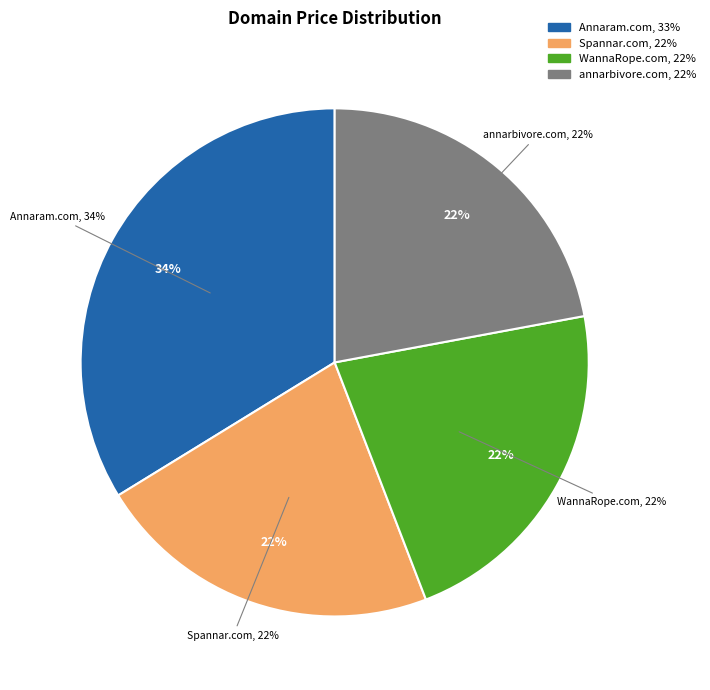

To the nearest percent, what is the difference between the largest and smallest slice percentages?

12%